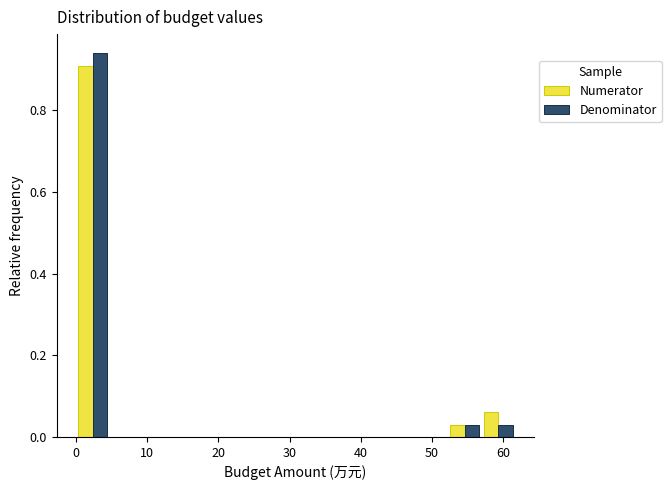

Reading left to right, list every range on the x-axis with the height of the bar of each series over it. Neither the bar edges nor the heights are printed on the chart, so give them approximately, as read against the axes.

0 to 5: Numerator=0.90	Denominator=0.94
5 to 9: Numerator=0	Denominator=0
9 to 14: Numerator=0	Denominator=0
14 to 19: Numerator=0	Denominator=0
19 to 24: Numerator=0	Denominator=0
24 to 28: Numerator=0	Denominator=0
28 to 33: Numerator=0	Denominator=0
33 to 38: Numerator=0	Denominator=0
38 to 43: Numerator=0	Denominator=0
43 to 47: Numerator=0	Denominator=0
47 to 52: Numerator=0	Denominator=0
52 to 57: Numerator=0.04	Denominator=0.04
57 to 62: Numerator=0.06	Denominator=0.04